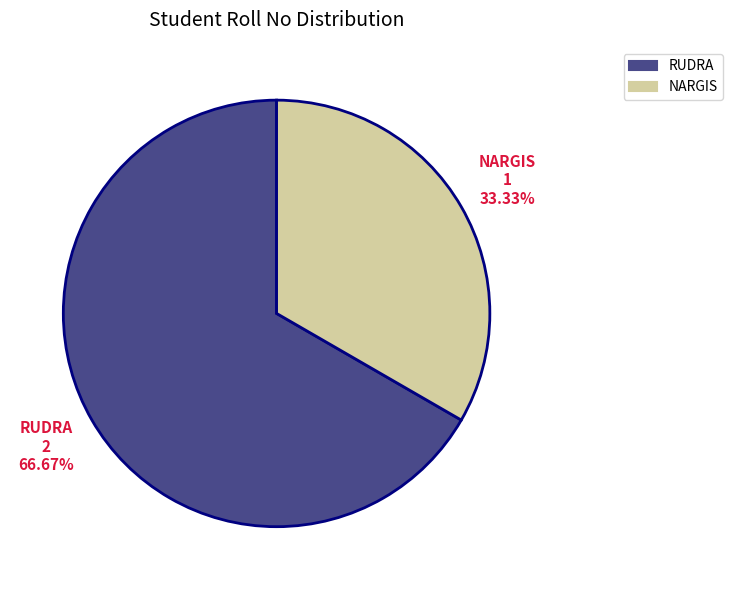

Combined, do RUDRA and NARGIS account for over 50%?

Yes